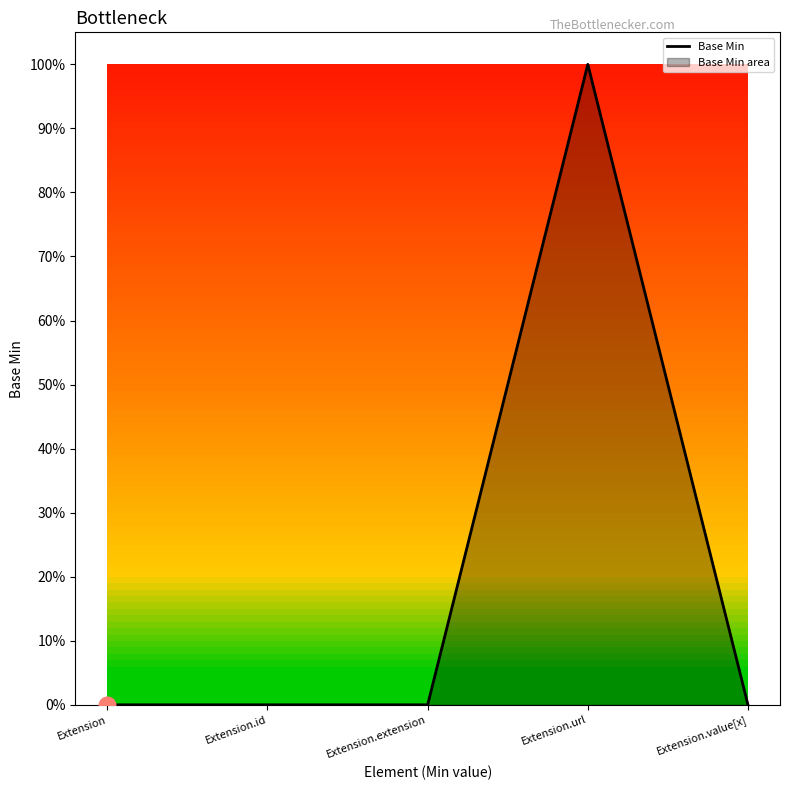

Is it true that the value at Extension.url is 2?

False